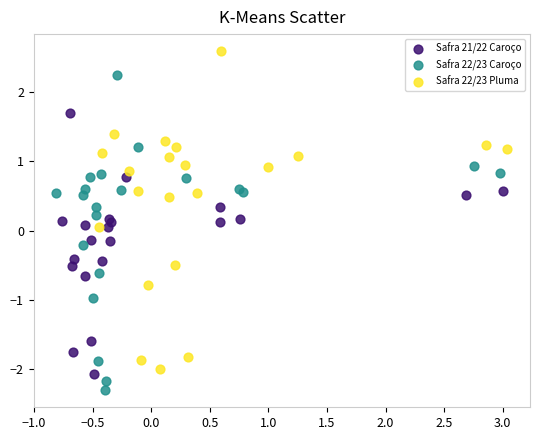

Which series has the widest spread of Y values?

Safra 22/23 Pluma